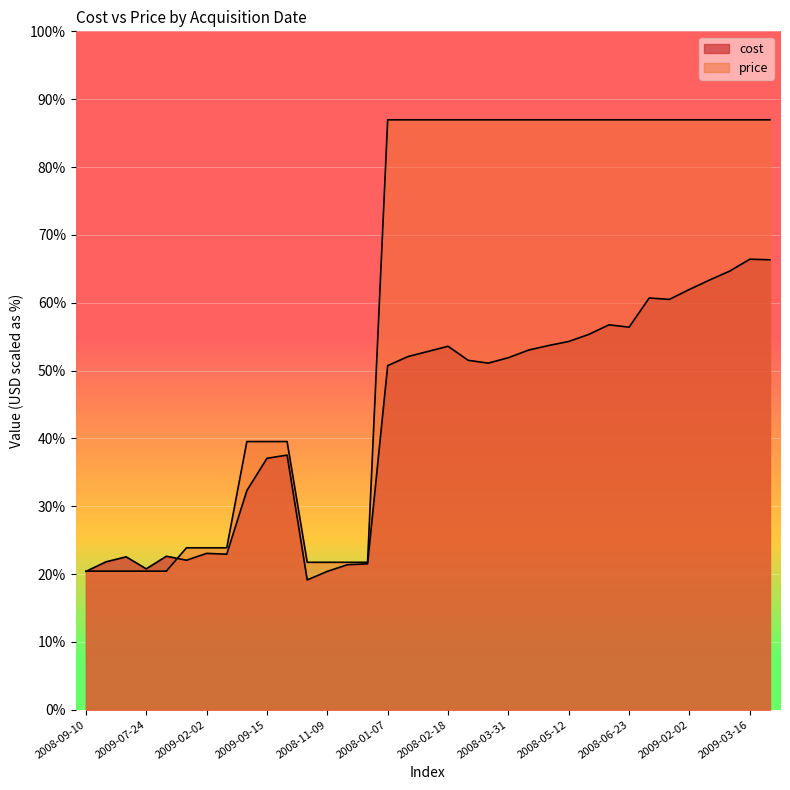

At which label does price first exceed 260?

2008-01-07